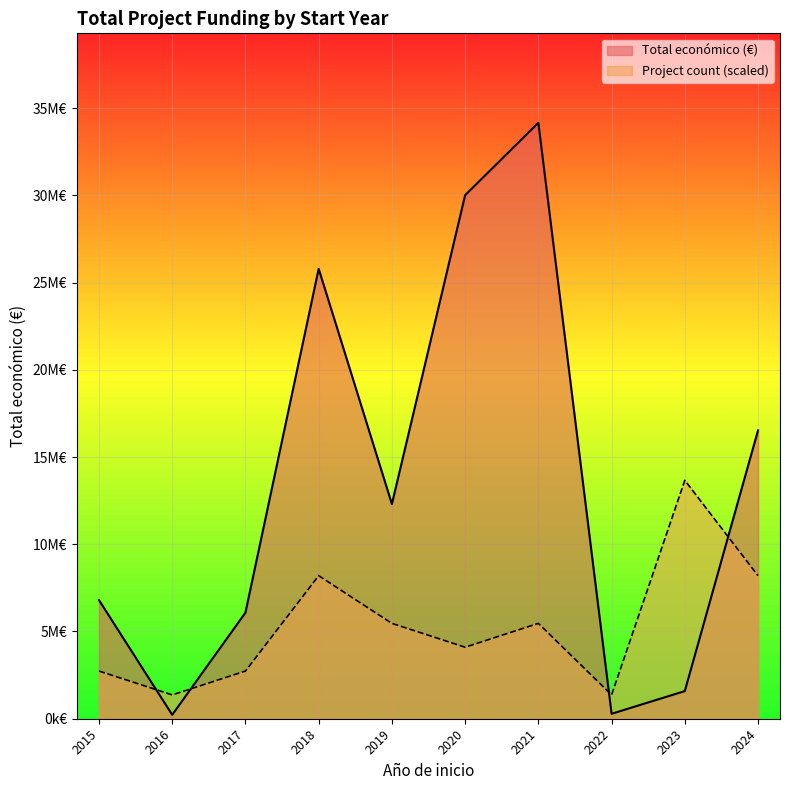

Does the chart display data point markers on the line(s)?

No